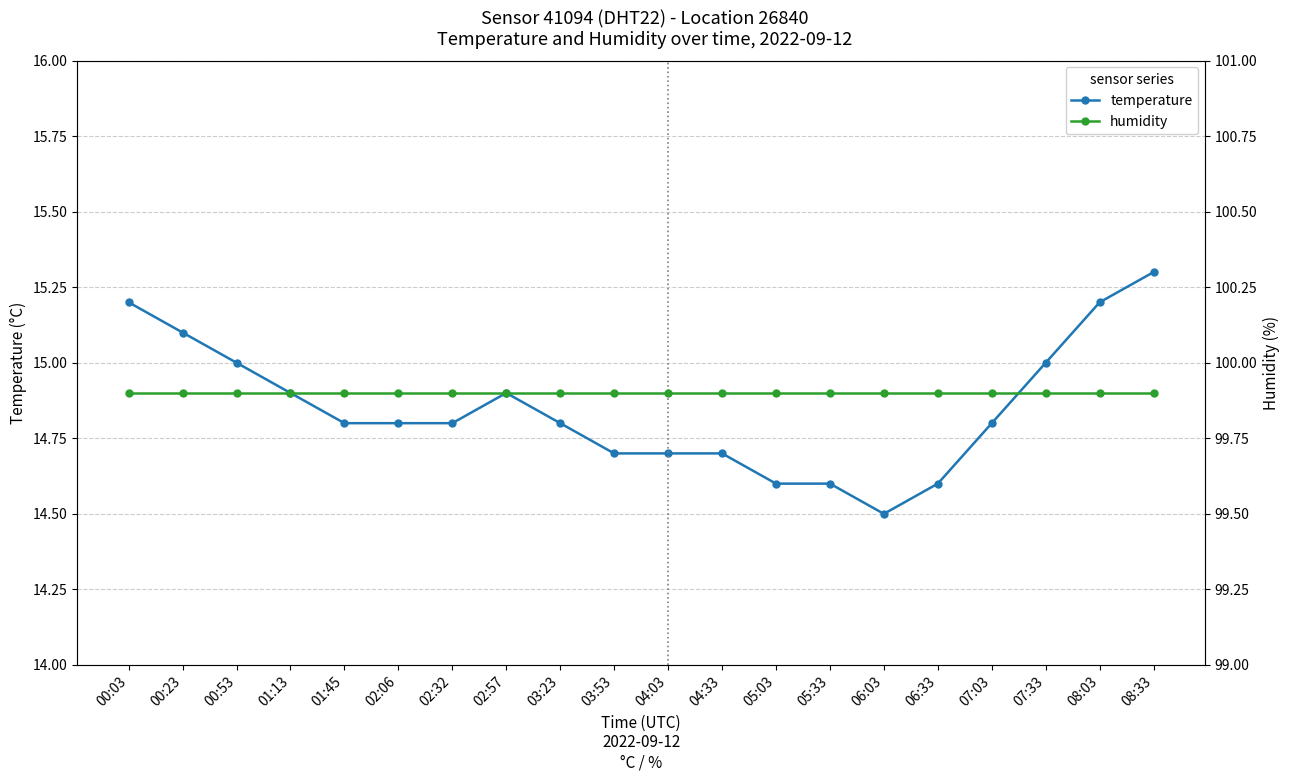

Rank the categories by temperature value from highest to lowest.

08:33, 00:03, 08:03, 00:23, 00:53, 07:33, 01:13, 02:57, 01:45, 02:06, 02:32, 03:23, 07:03, 03:53, 04:03, 04:33, 05:03, 05:33, 06:33, 06:03